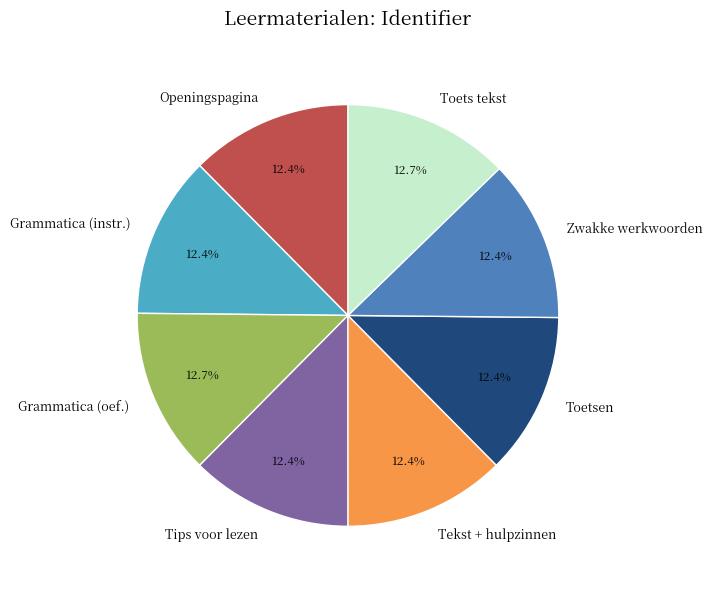

Approximately how many times larger is the value at Toets tekst compared to Openingspagina?

1.0